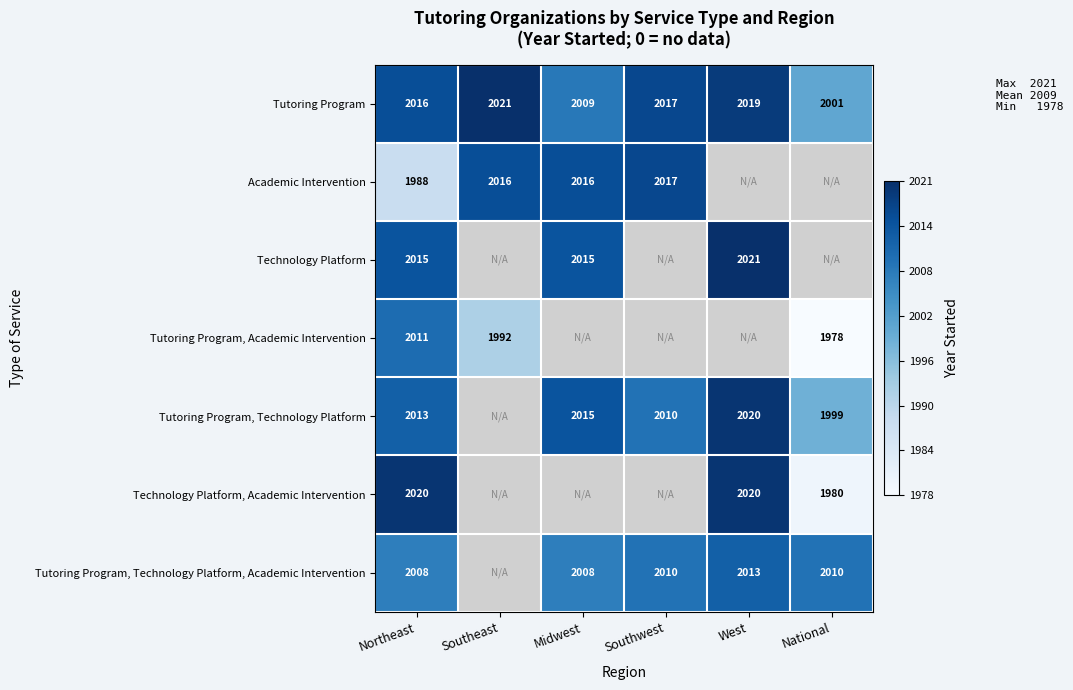

Rank the series at Northeast from lowest to highest value.

Academic Intervention, Tutoring Program, Technology Platform, Academic Intervention, Tutoring Program, Academic Intervention, Tutoring Program, Technology Platform, Technology Platform, Tutoring Program, Technology Platform, Academic Intervention